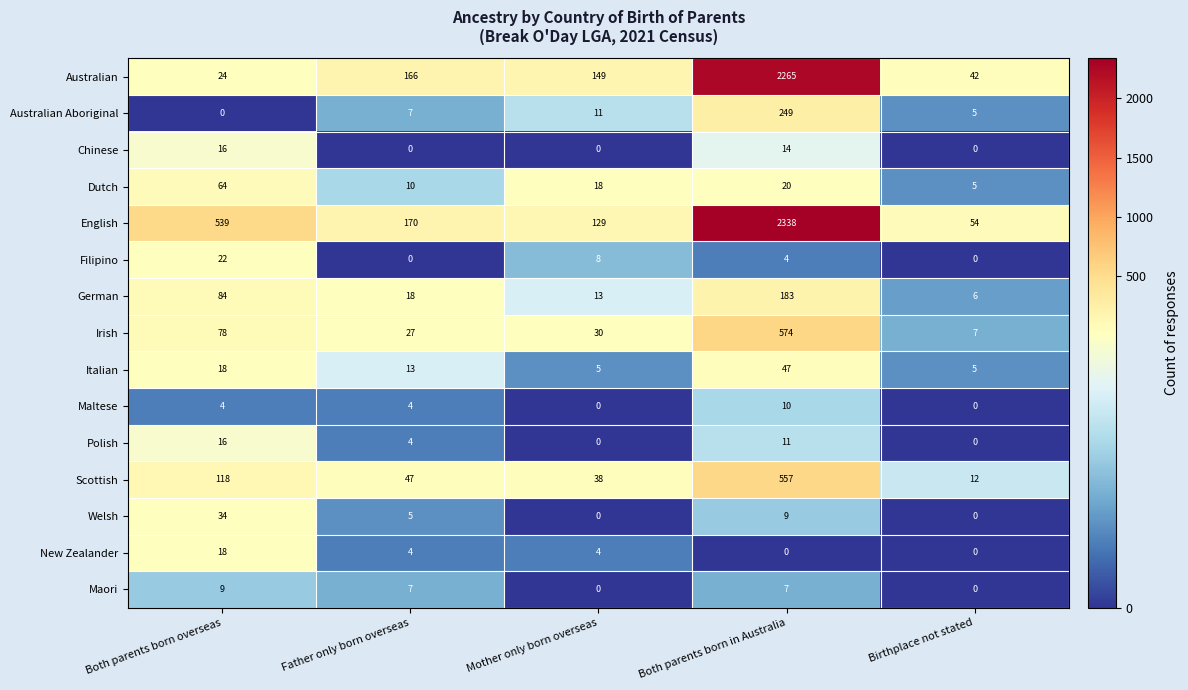

What value does the Australian Aboriginal series have at Mother only born overseas, to the nearest 10?

10